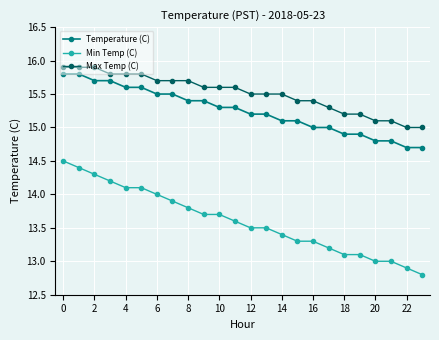

What is the greatest value displayed?

15.9